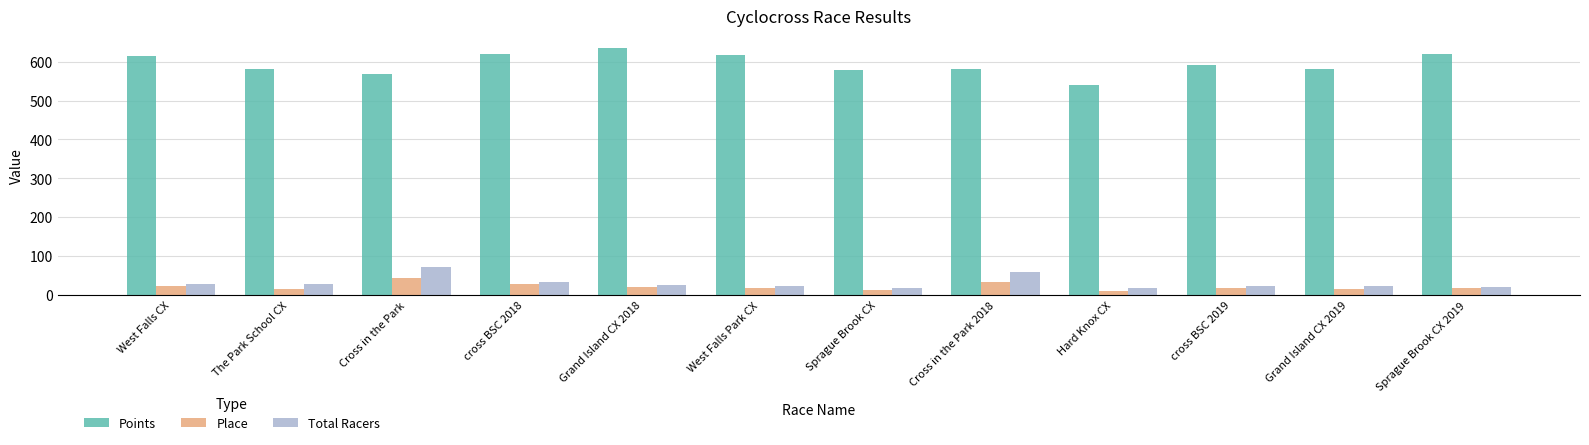

Which category has the highest value in the Points series?

Grand Island CX 2018